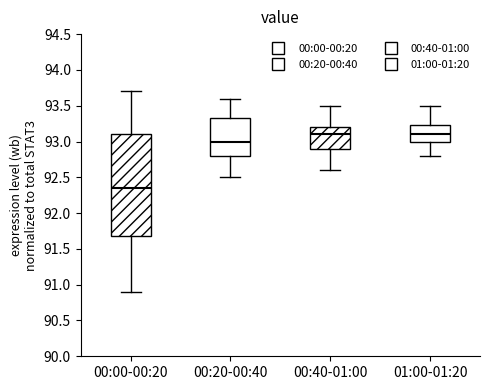

Which box's median line is the lowest?

00:00-00:20